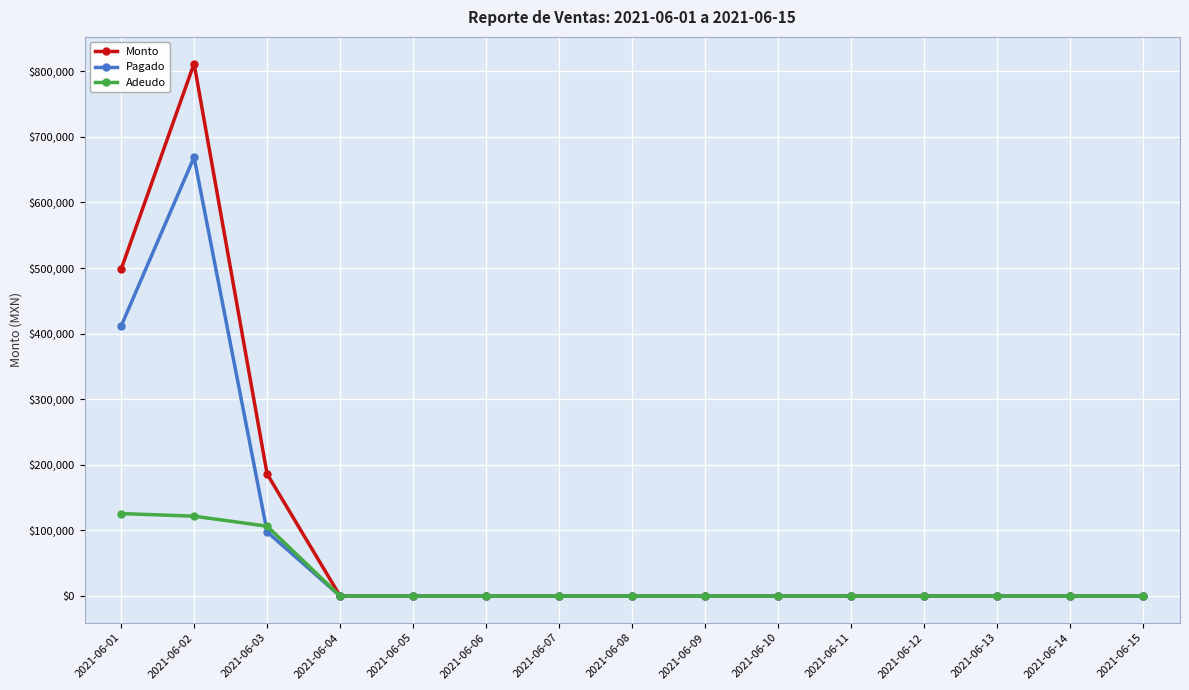

At which category does the chart reach its peak across all series?

2021-06-02